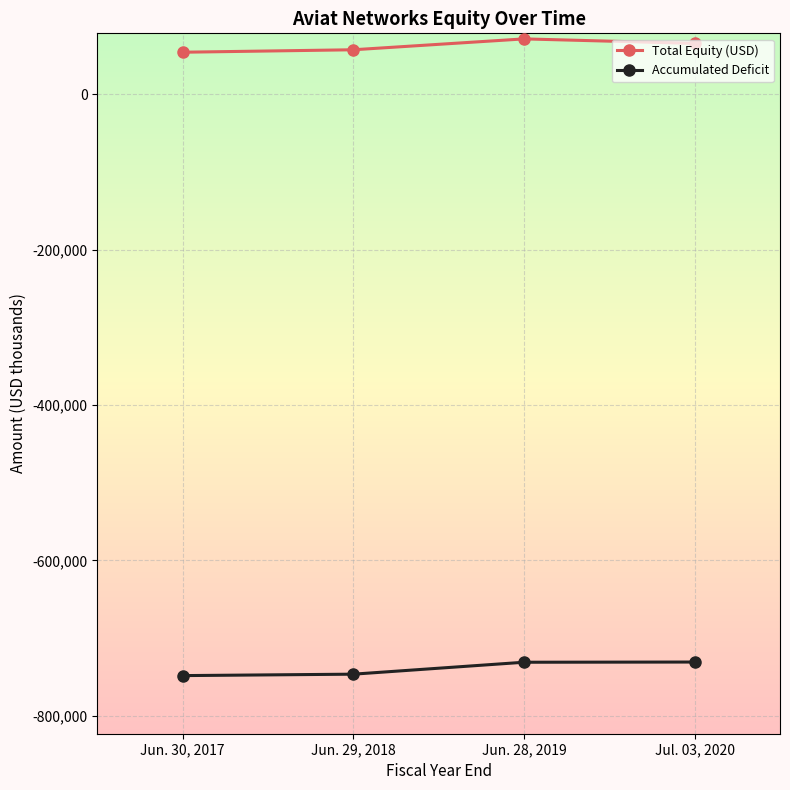

What are all the series names shown in the legend?

Total Equity (USD), Accumulated Deficit